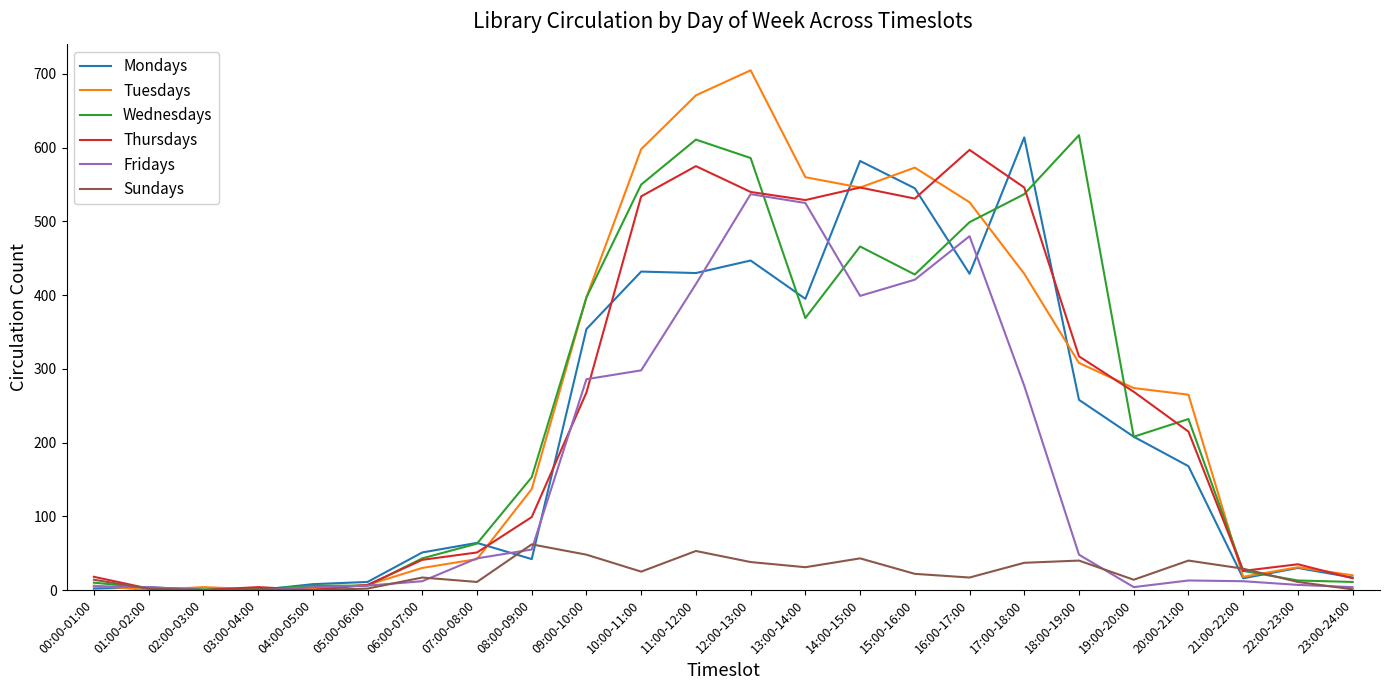

At which category is the sum across all series the highest?

12:00-13:00